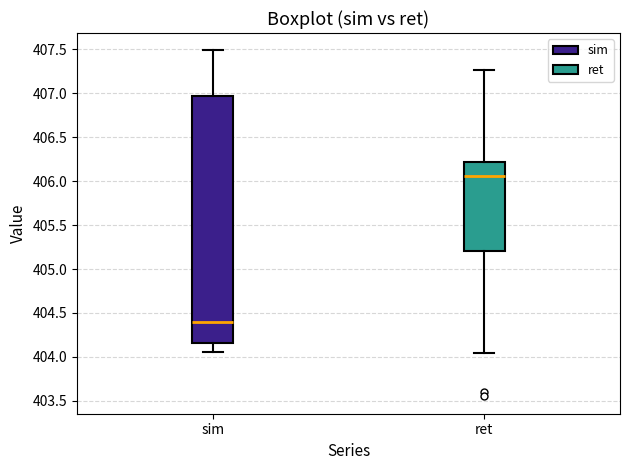

Which box has the lowest median line?

sim